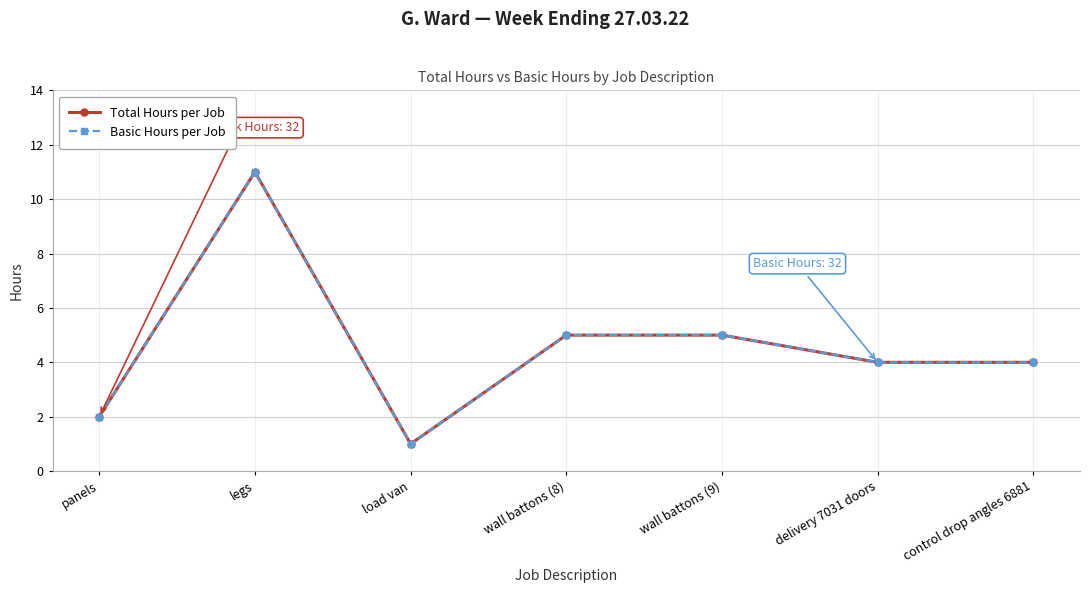

How many lines are shown in the chart?

2